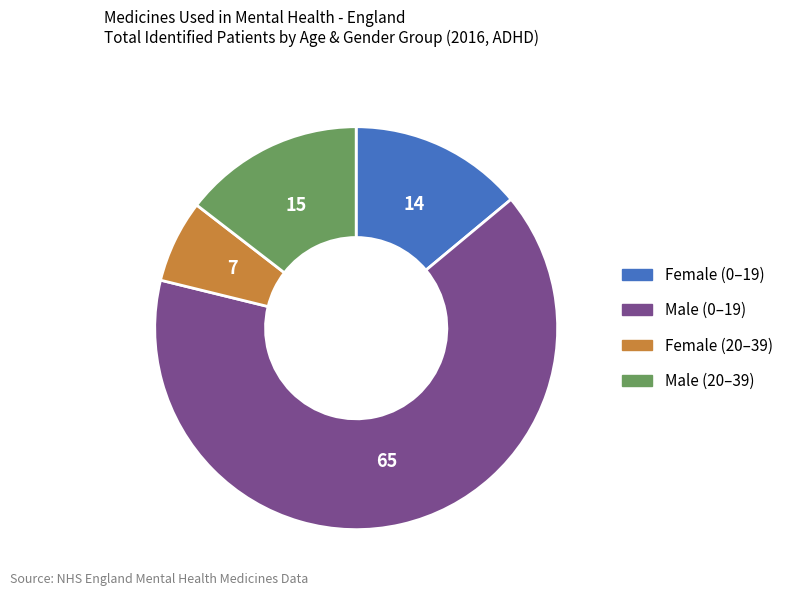

Is there any slice that represents more than half of the pie?

Yes